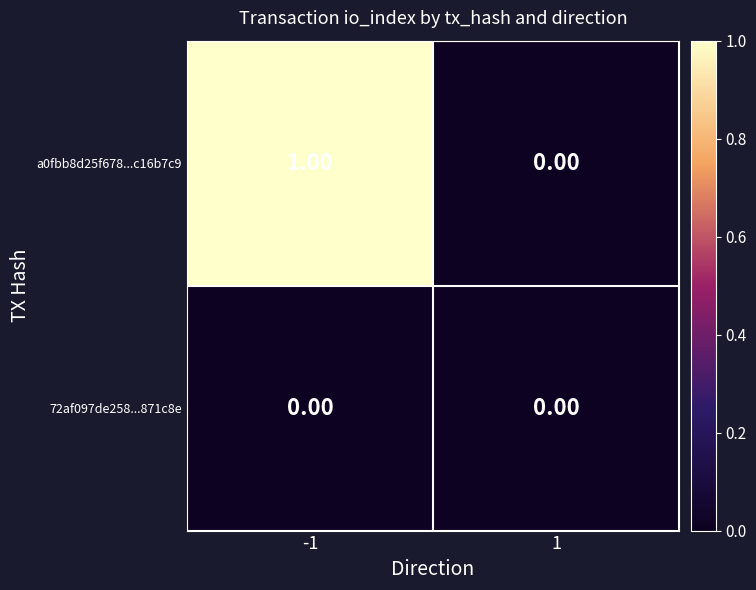

Between -1 and 1, which series saw the biggest shift?

a0fbb8d25f678...c16b7c9